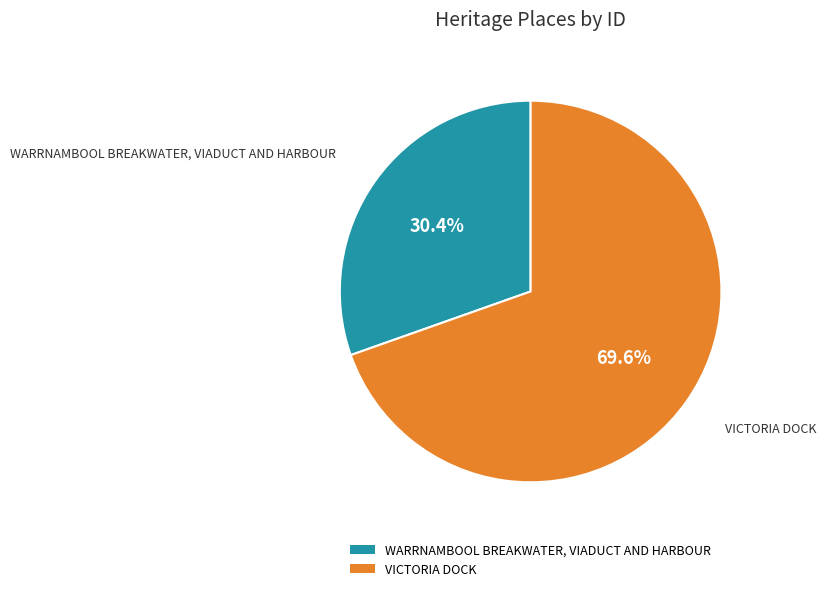

Count the number of slices in the pie.

2